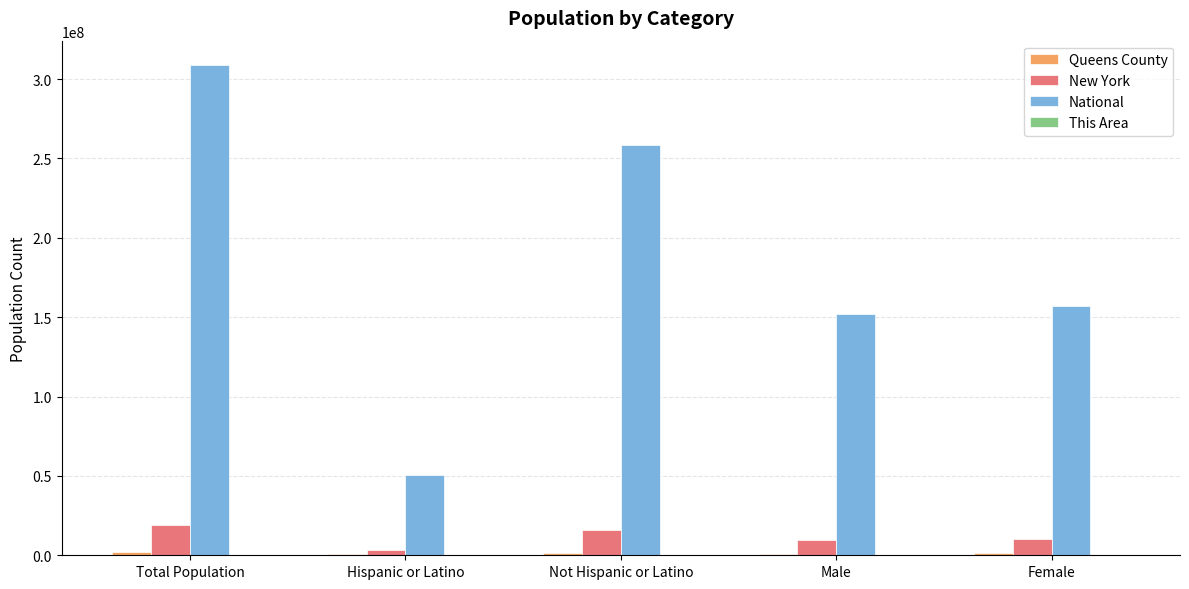

Is it true that National equals 84711463 at Total Population?

False